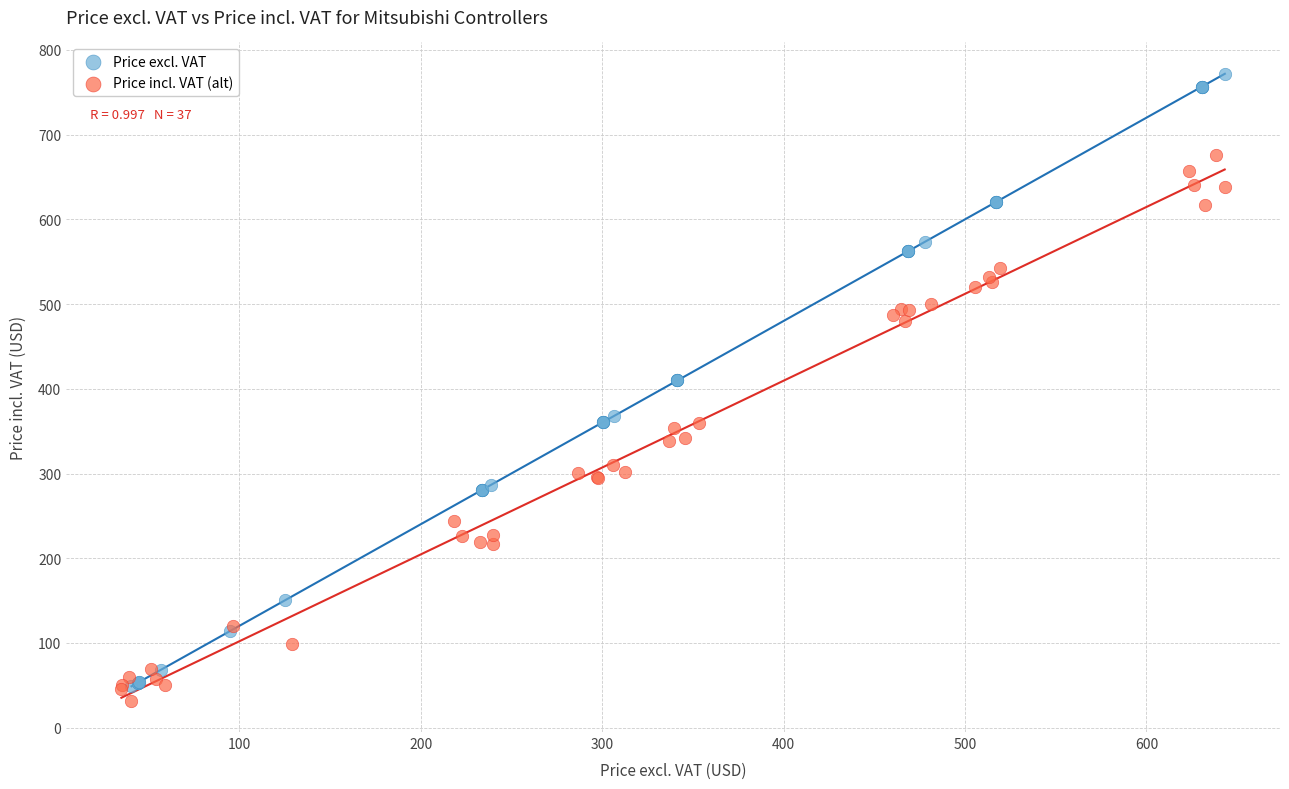

Which series contains the highest Y value?

Price excl. VAT